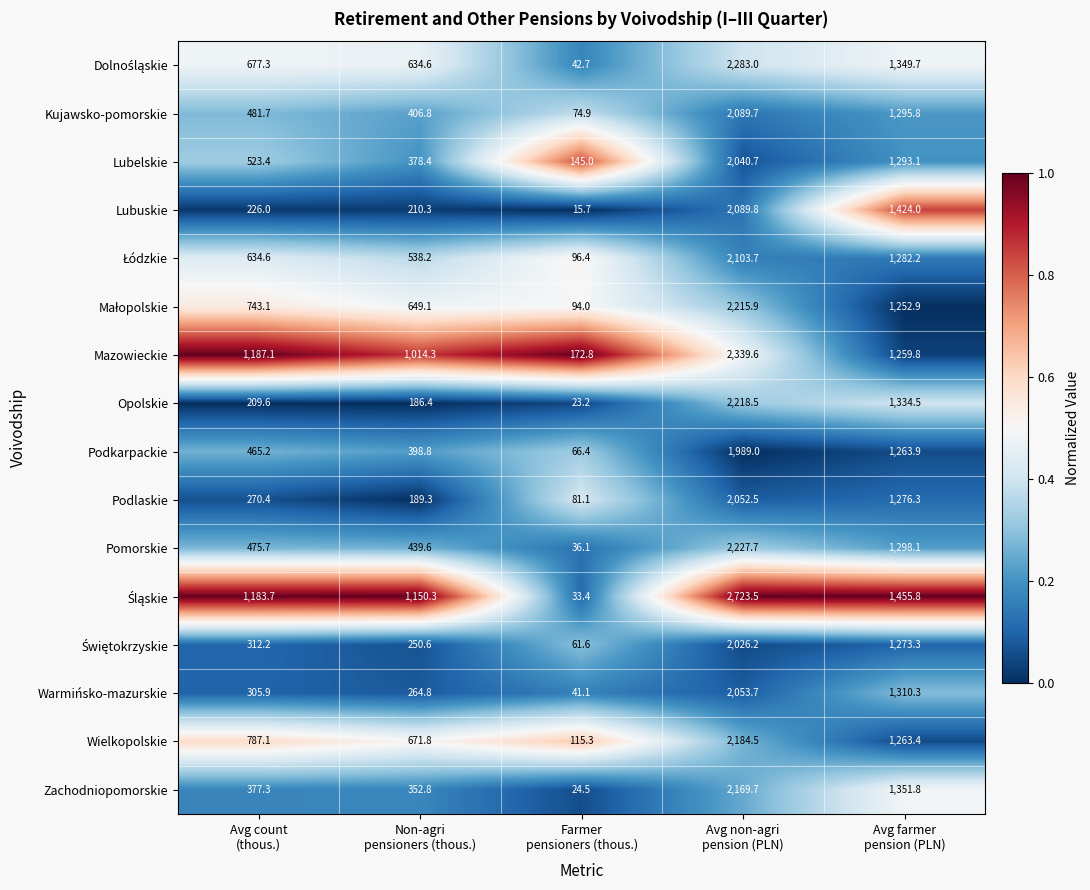

What is the average value of the Pomorskie series?

895.4